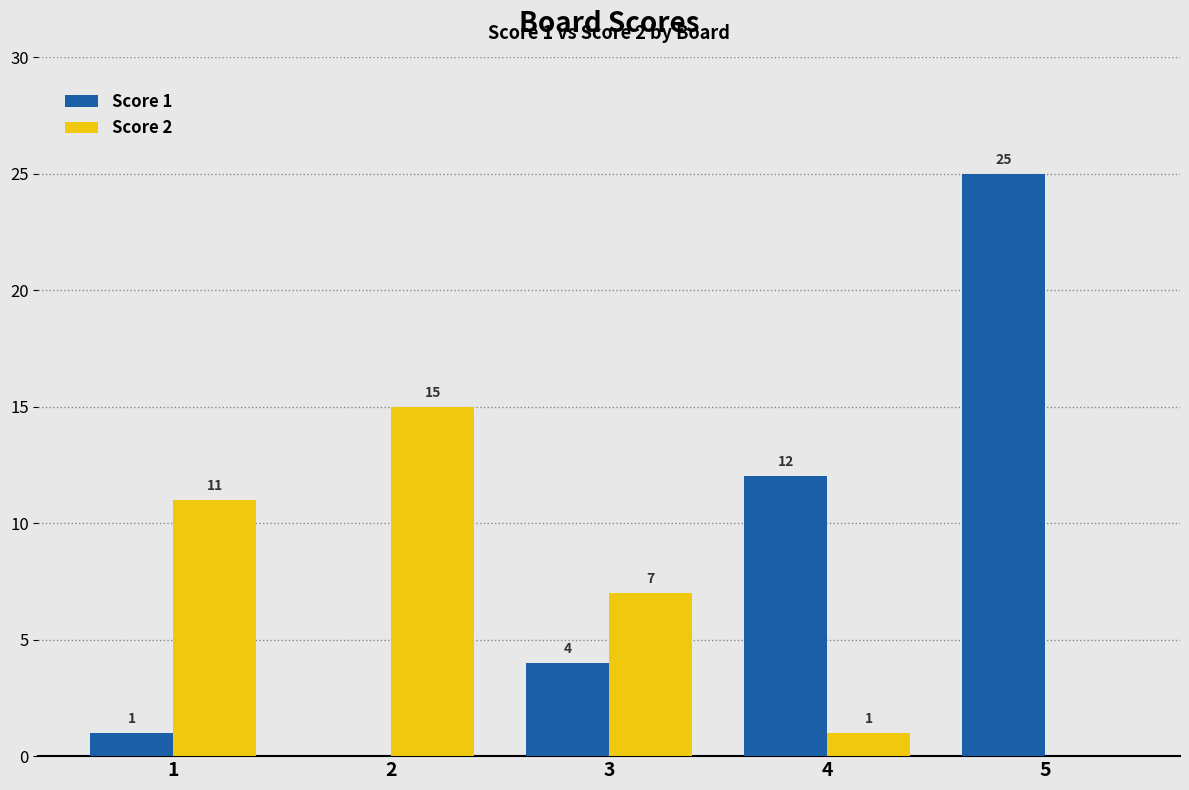

At which label does Score 1 reach its peak?

5